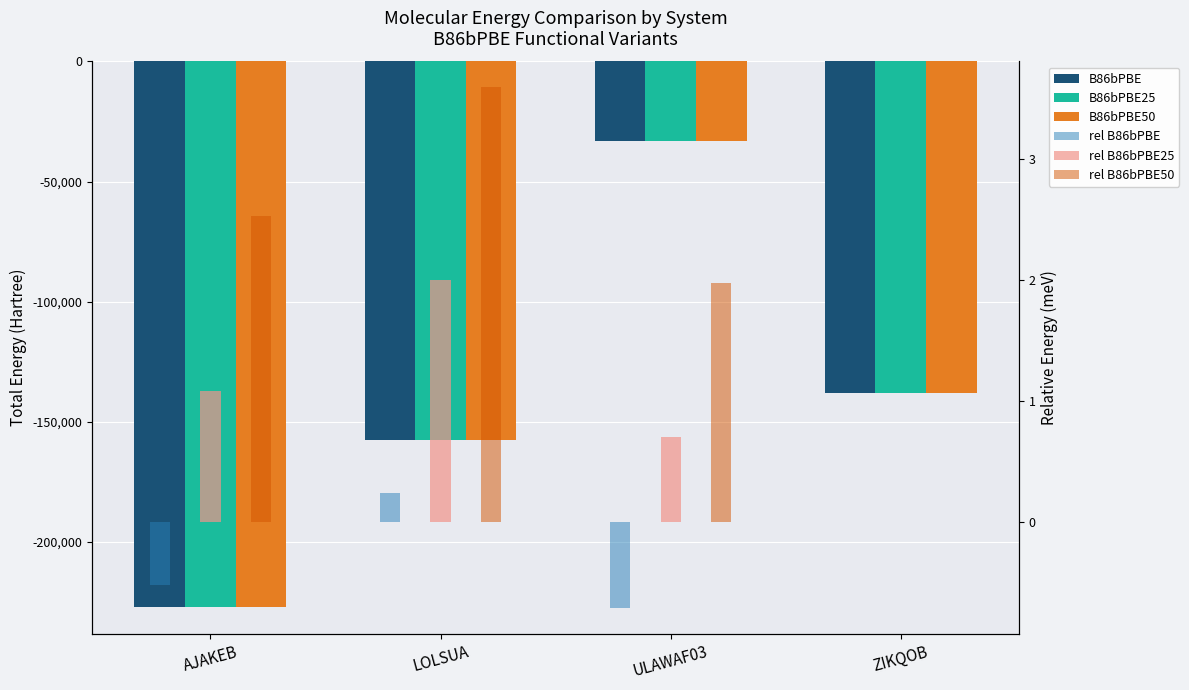

Between AJAKEB and ULAWAF03, which series saw the biggest shift?

B86bPBE